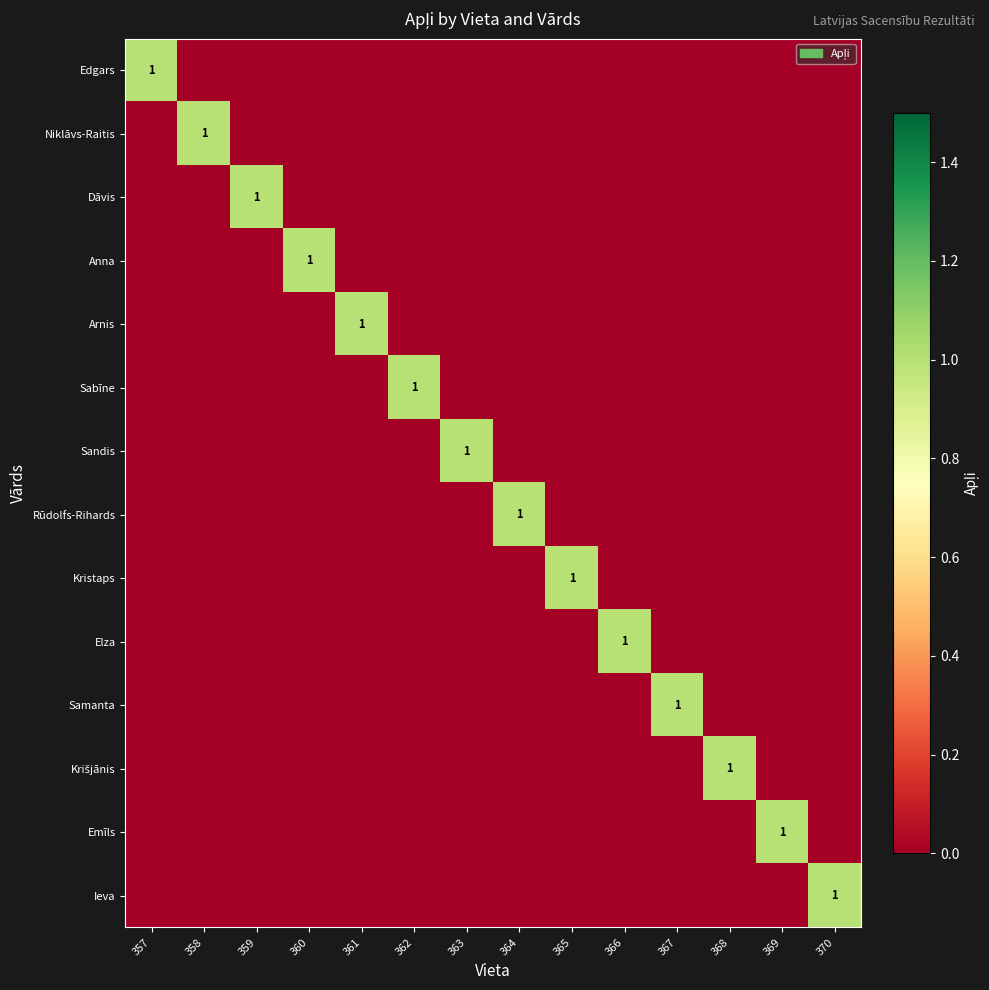

The Ieva series shows 1 at 370. True or false?

True